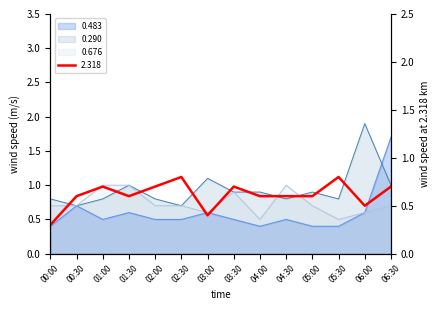

What is the difference between the 0.483 values at 02:00 and 06:00?

0.1